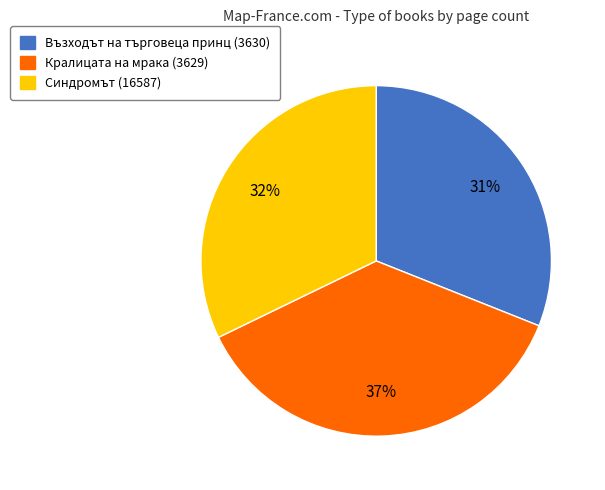

To the nearest percent, what is the average slice percentage?

33%